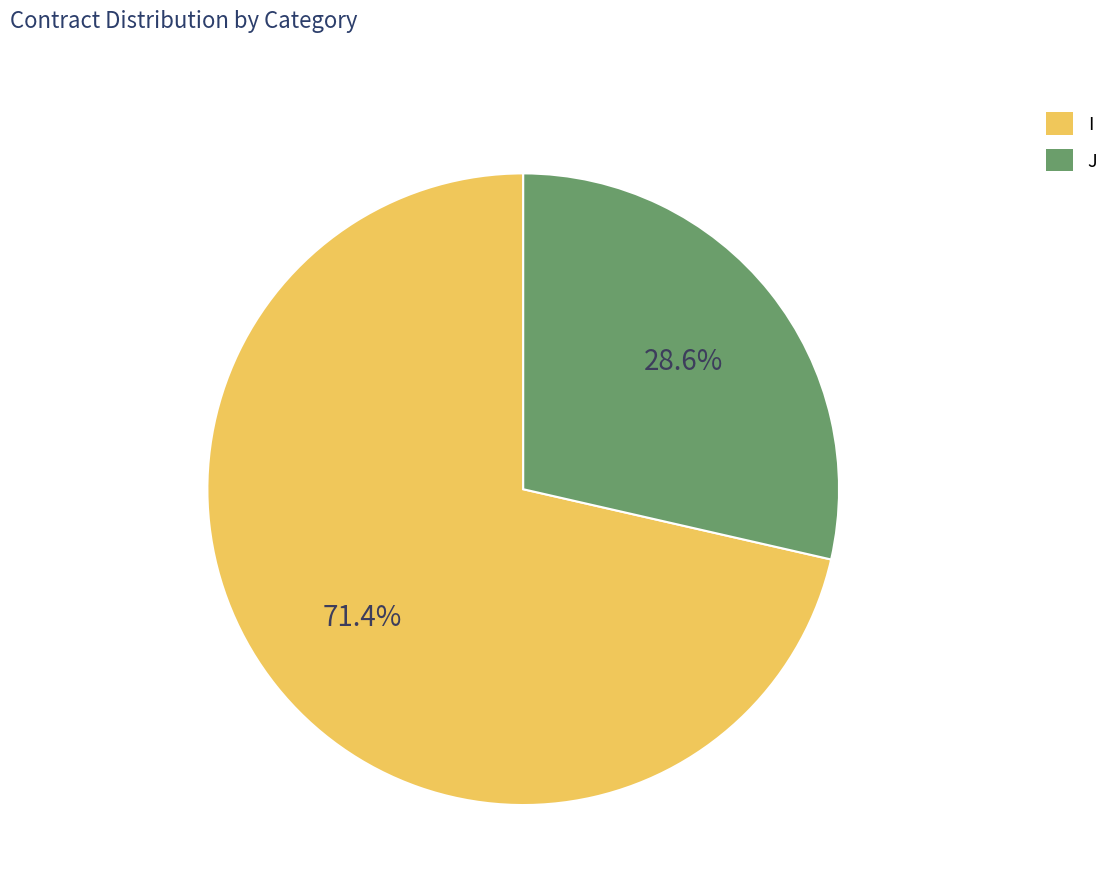

What is the largest slice in the pie chart?

I